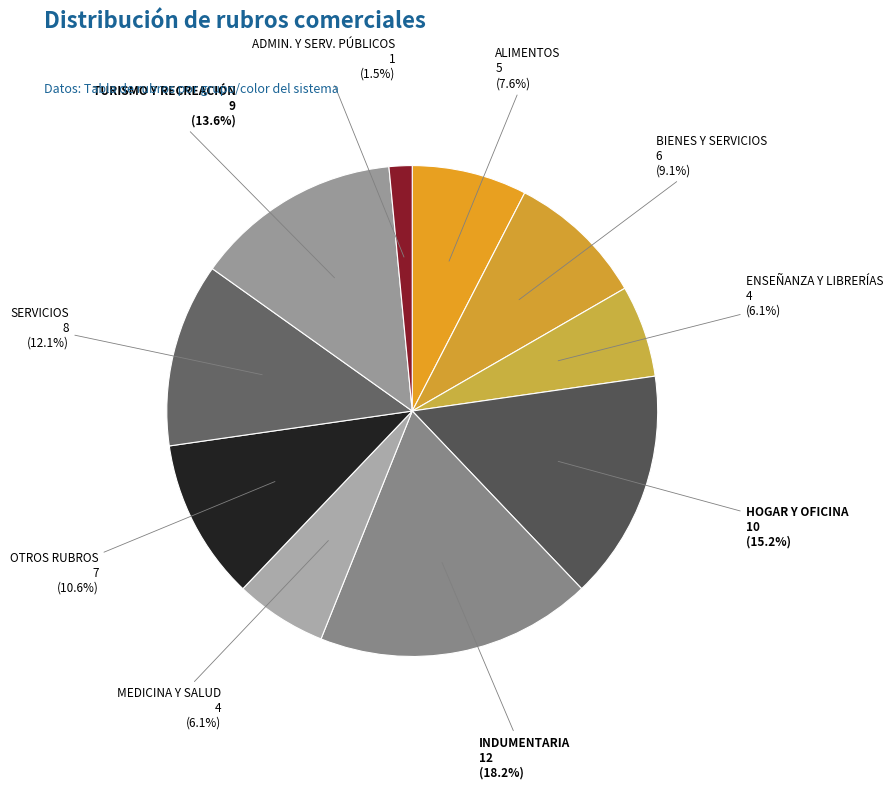

Approximately how many times larger is the value at ENSEÑANZA Y LIBRERÍAS compared to ALIMENTOS?

0.8